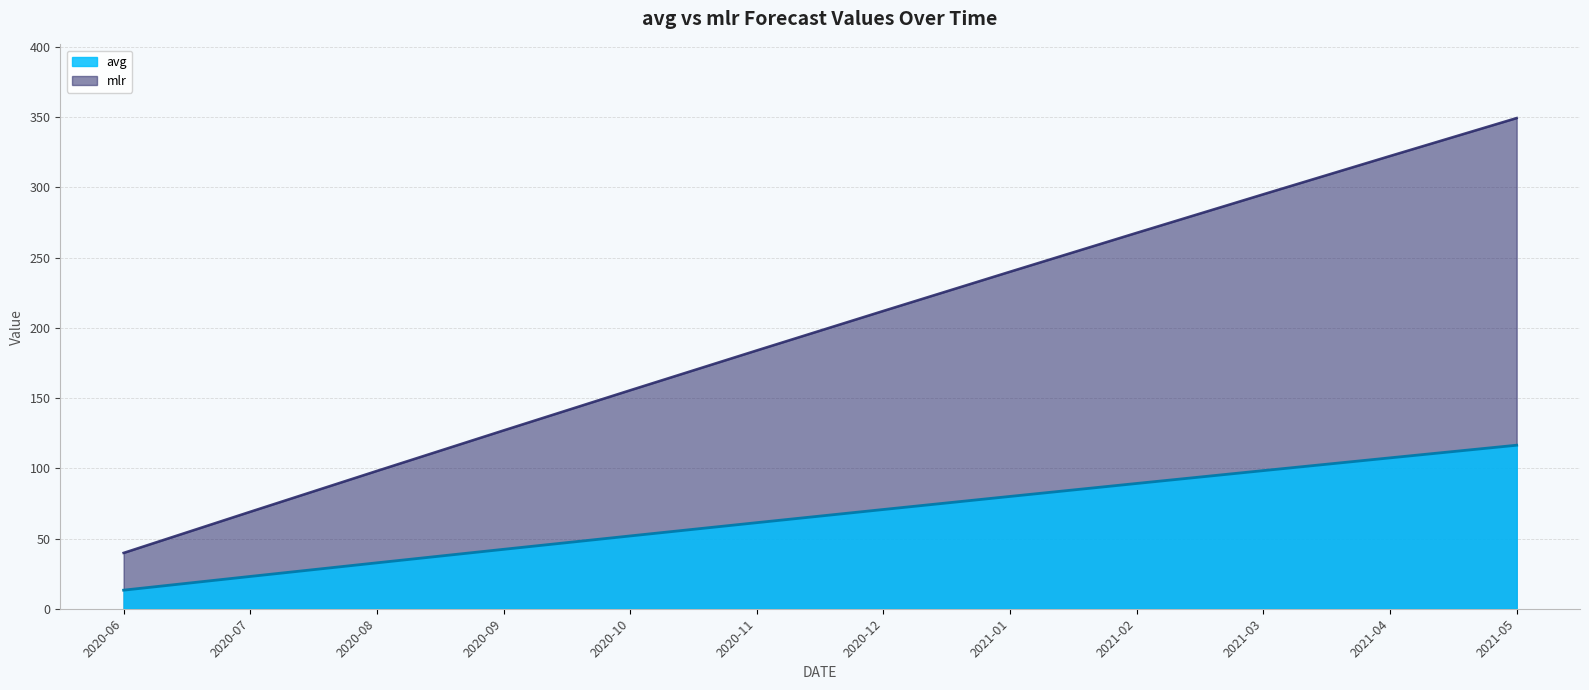

Is the value of mlr at 2020-08 greater than the value of avg at 2021-01?

Yes